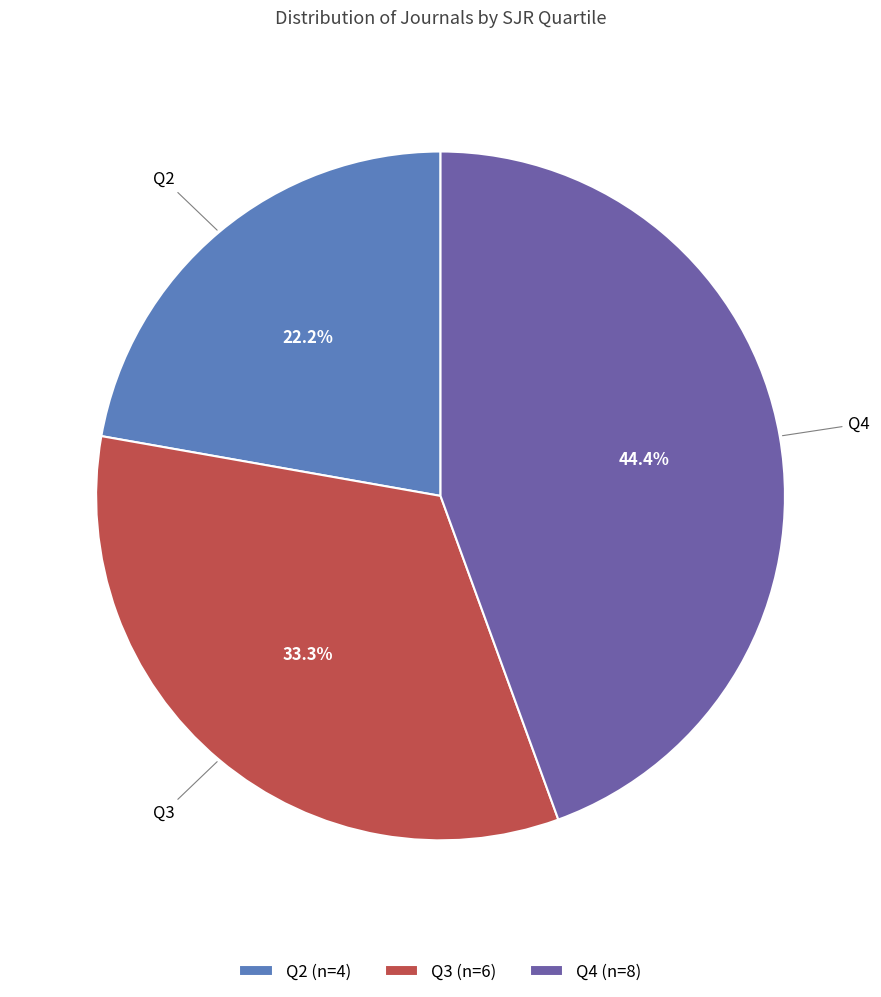

Combined, what portion of the pie is Q3 and Q4?

77.8%